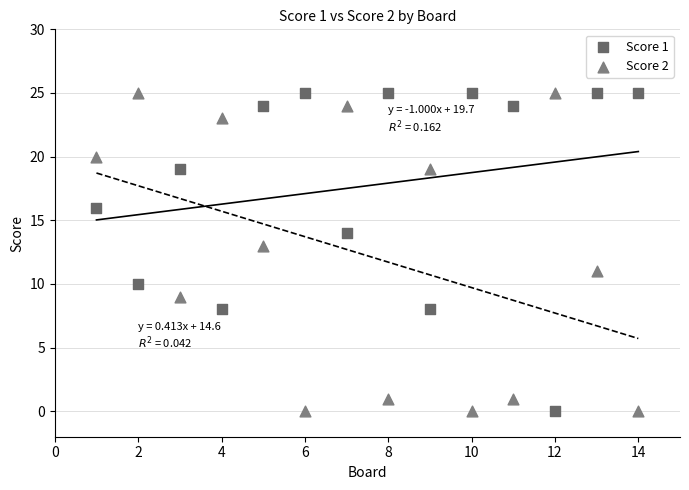

What is the X range (max minus min) for the scatter plot?

13